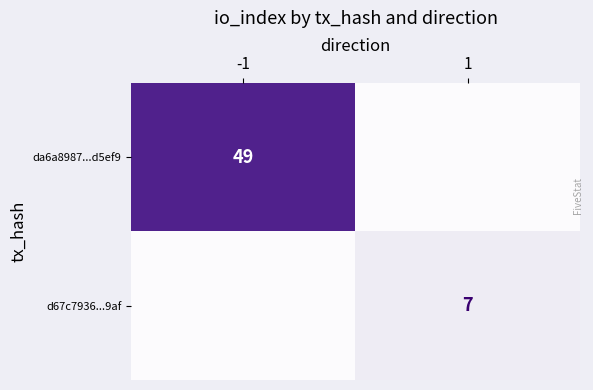

Is the value of da6a8987...d5ef9 at -1 greater than the value of d67c7936...9af at 1?

Yes